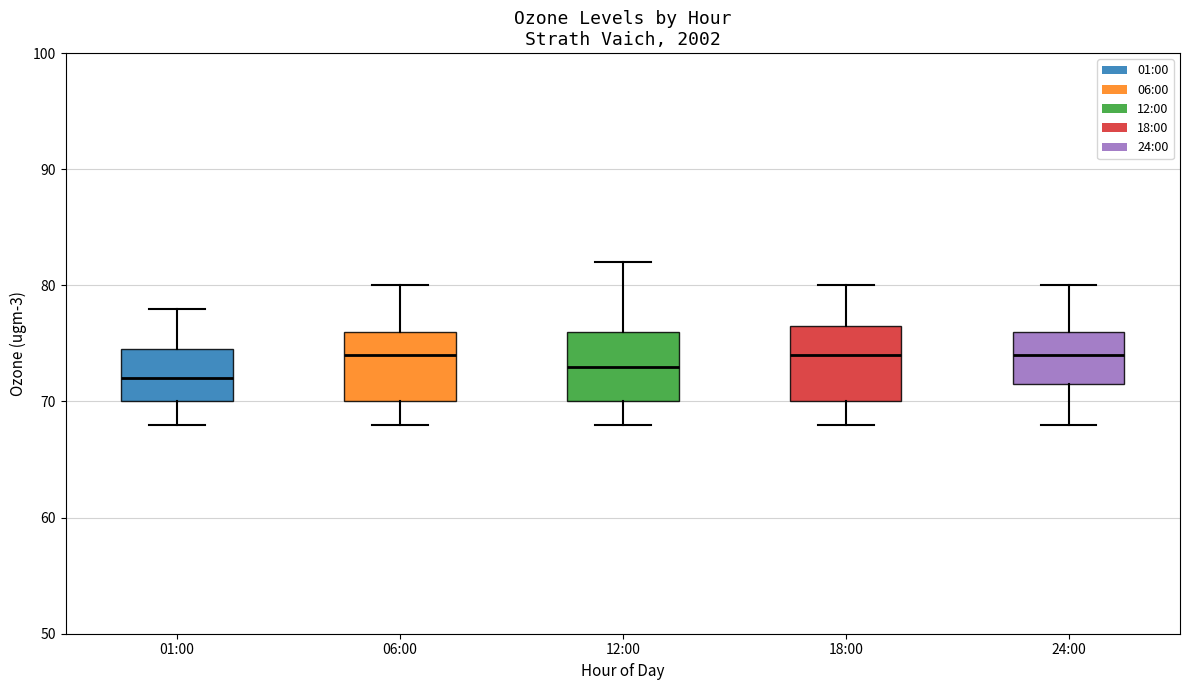

Reading left to right, transcribe this box plot: for each box, give where its median line is, the range the box spans, and where its two whiskers end, as read against the y-axis. The values are not printed on the chart, so give them approximately, as read against the axis.

01:00: median 72, box 70 to 75, whiskers 68 to 78
06:00: median 74, box 70 to 76, whiskers 68 to 80
12:00: median 73, box 70 to 76, whiskers 68 to 82
18:00: median 74, box 70 to 77, whiskers 68 to 80
24:00: median 74, box 72 to 76, whiskers 68 to 80